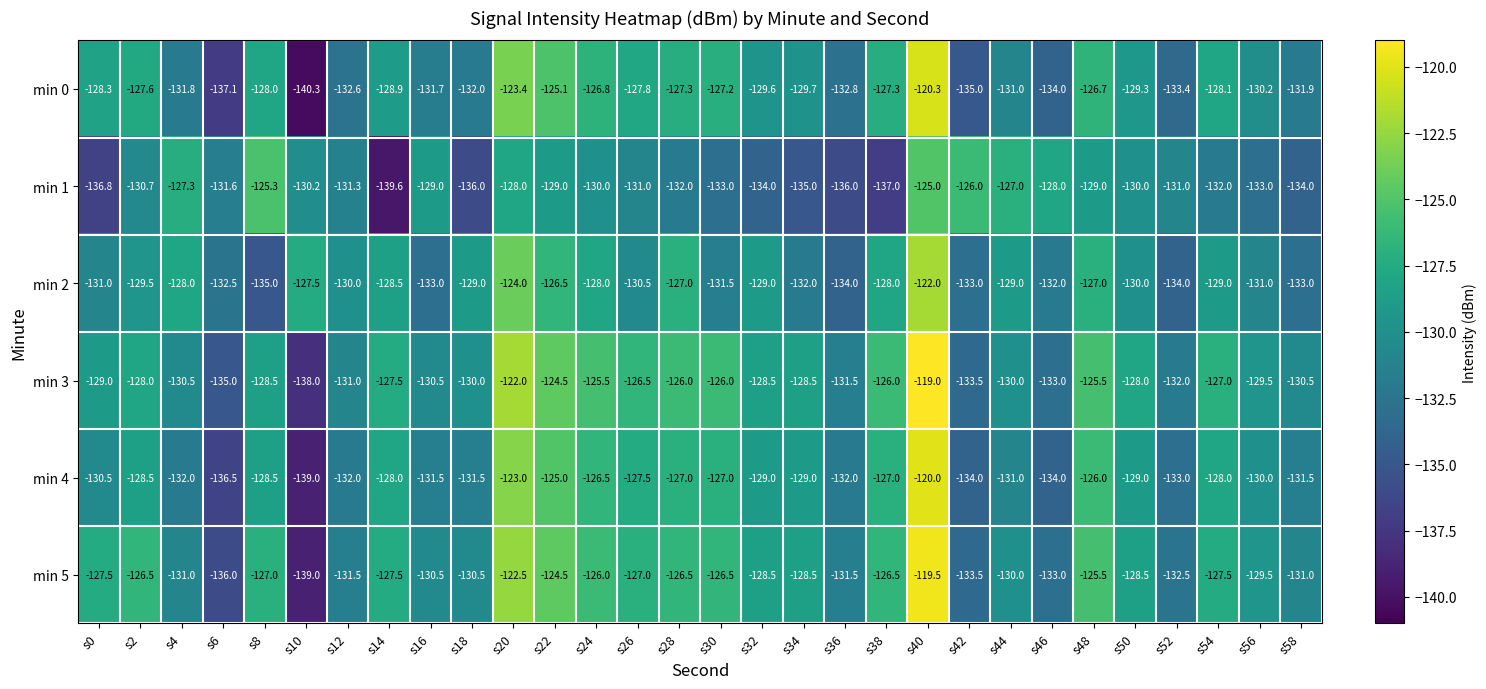

At s6, list the series in order from smallest to largest.

min 0, min 4, min 5, min 3, min 2, min 1